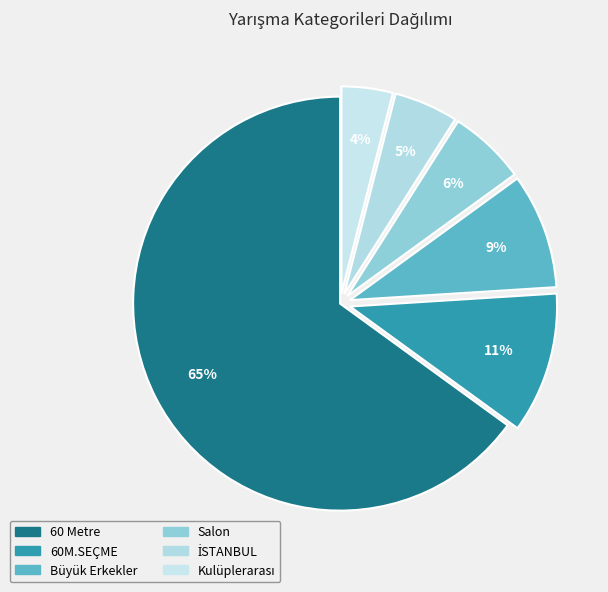

What is the change in value from 60M.SEÇME to Salon?

-5